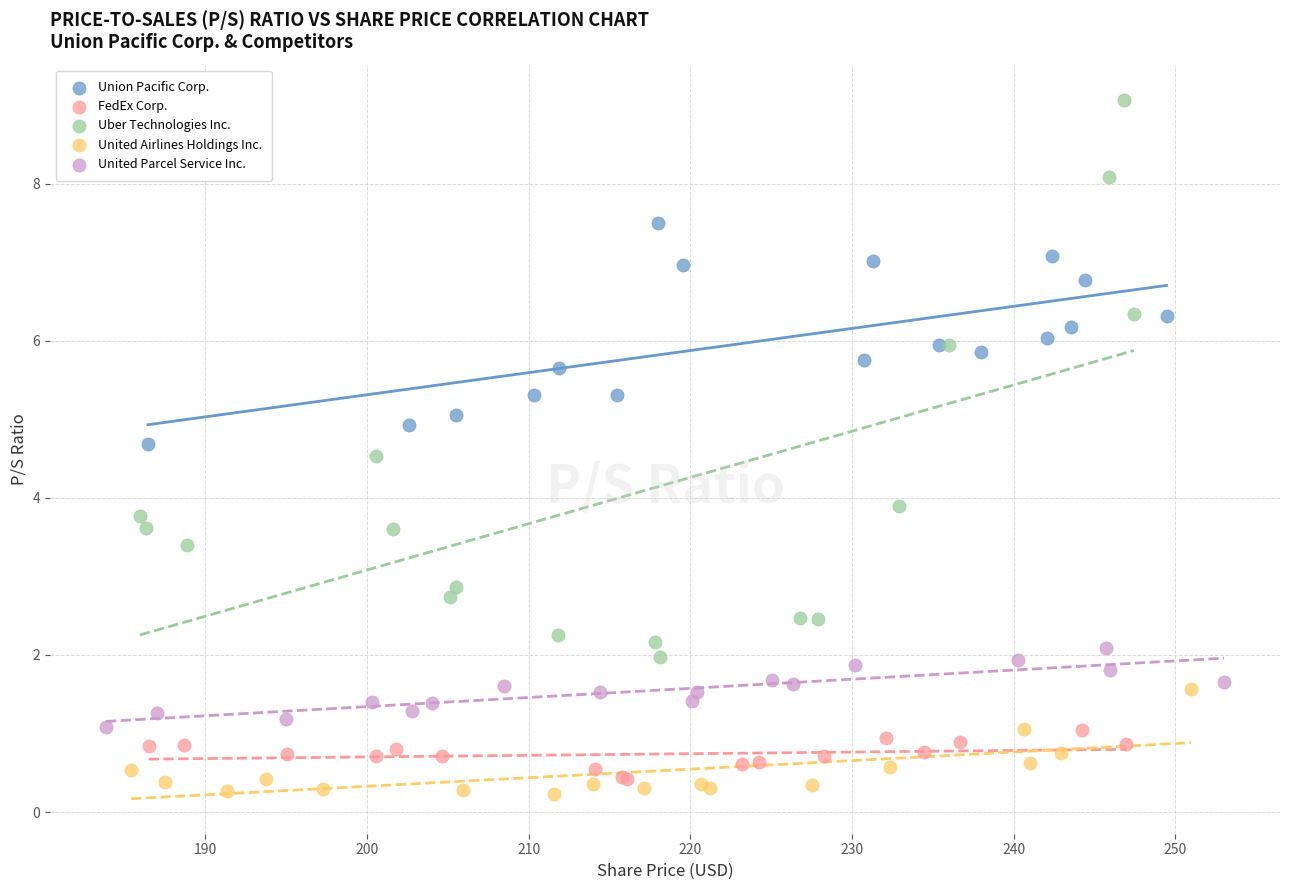

Which series contains the highest Y value?

Uber Technologies Inc.